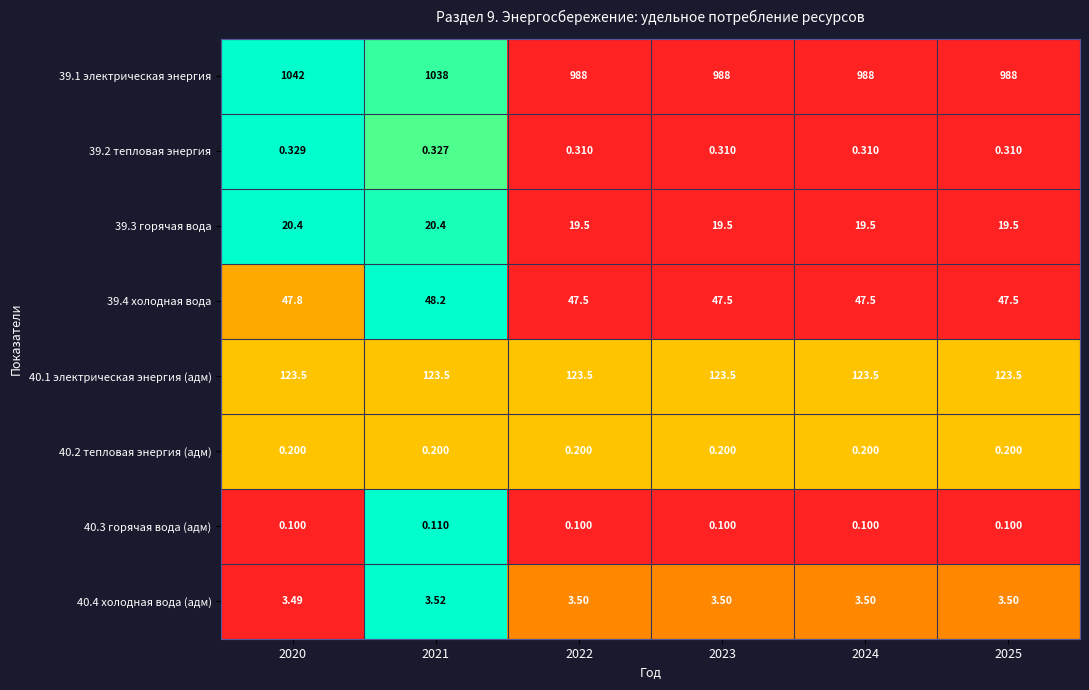

Rank the series at 2022 from lowest to highest value.

40.3 горячая вода (адм), 40.2 тепловая энергия (адм), 39.2 тепловая энергия, 40.4 холодная вода (адм), 39.3 горячая вода, 39.4 холодная вода, 40.1 электрическая энергия (адм), 39.1 электрическая энергия